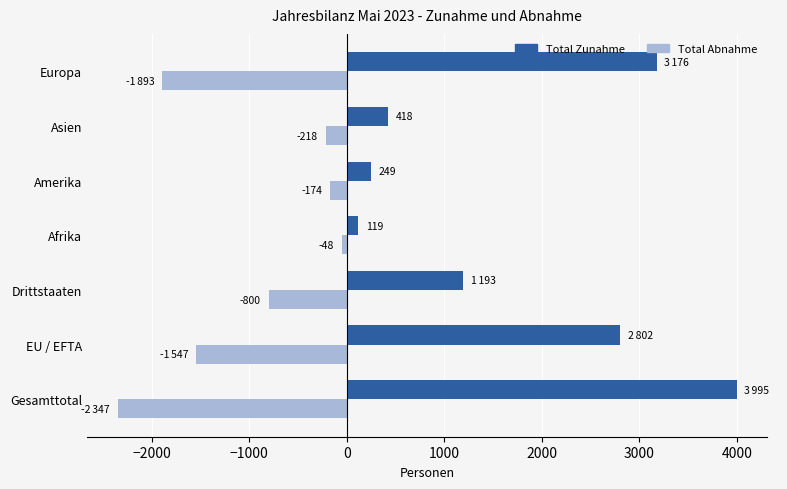

What is the average value of the Total Zunahme series?

1707